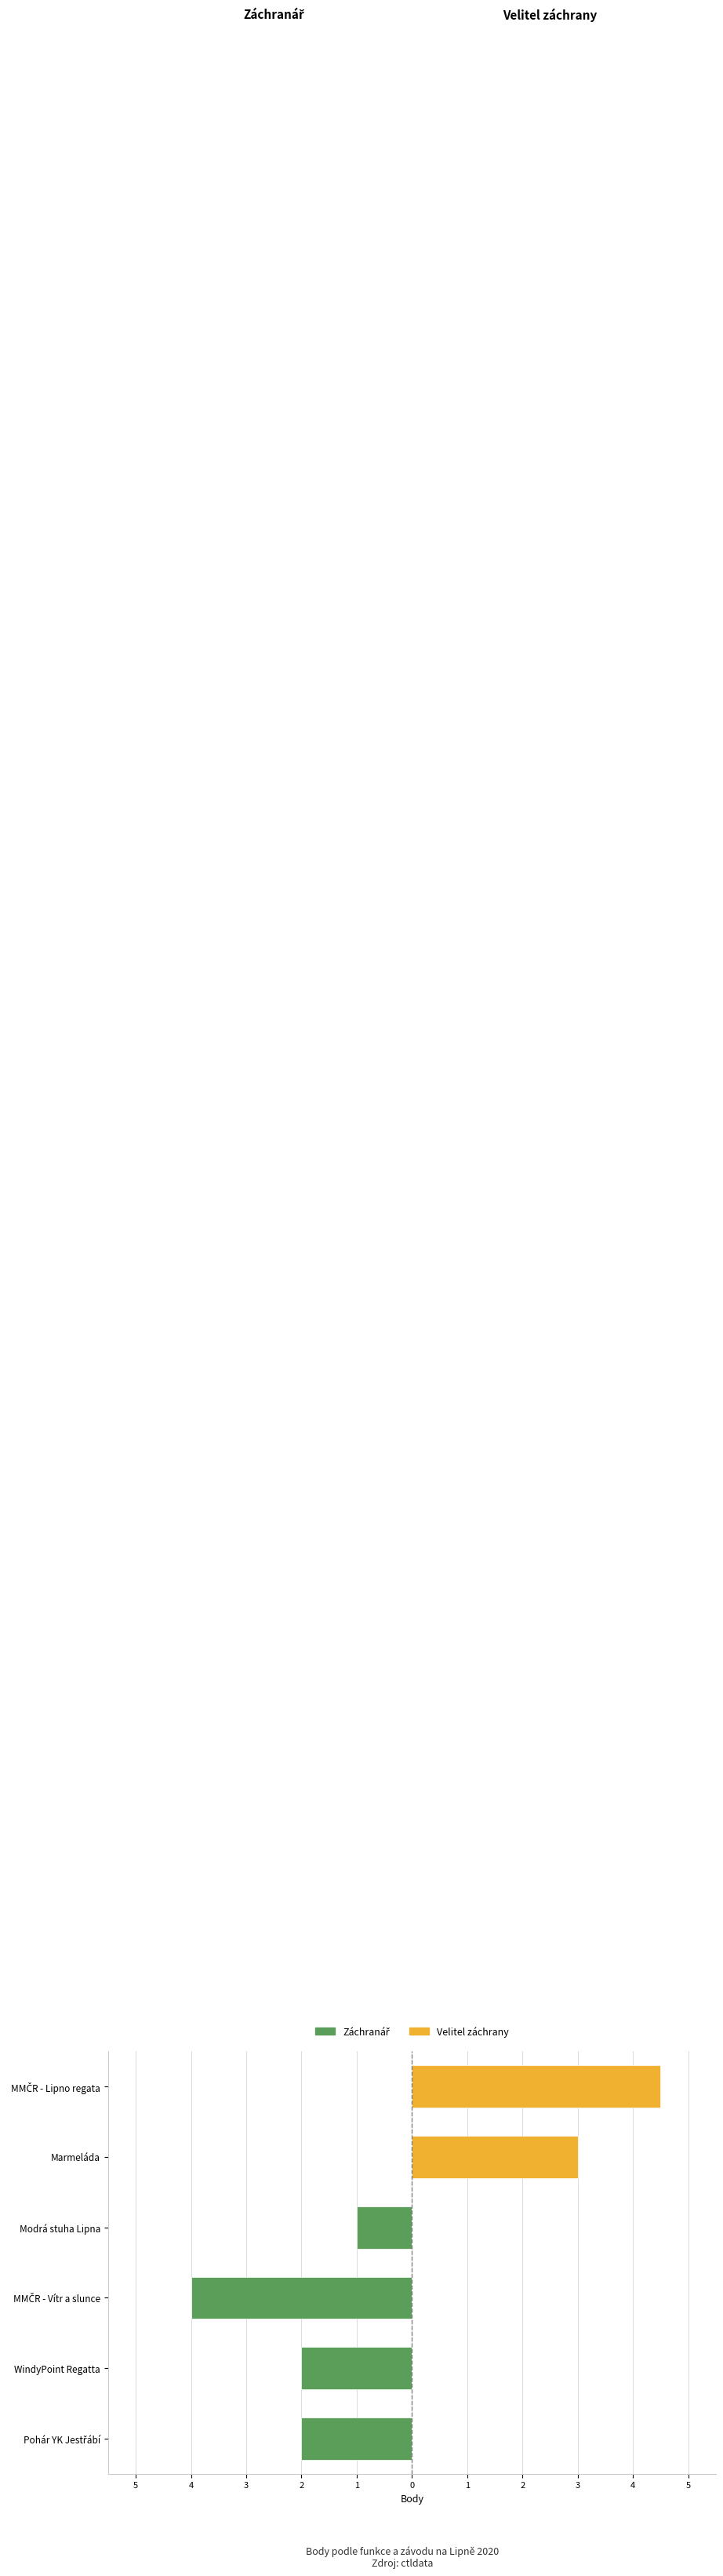

At MMČR - Lipno regata, list the series in order from smallest to largest.

Záchranář, Velitel záchrany